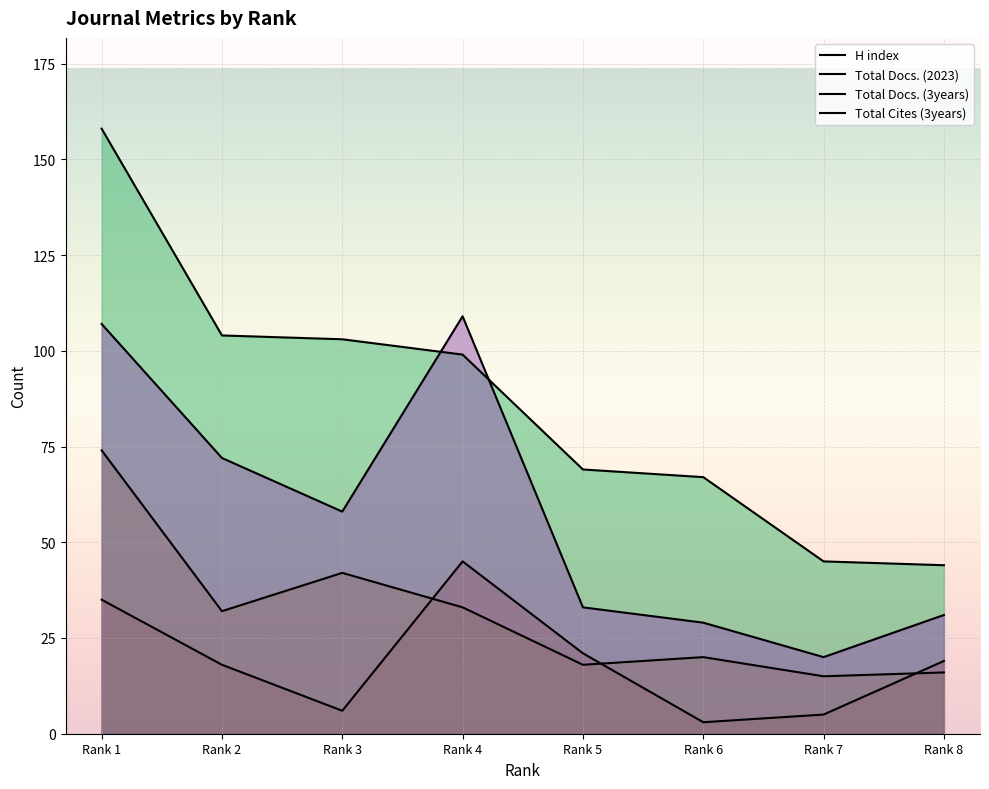

At which category is the sum across all series the highest?

1